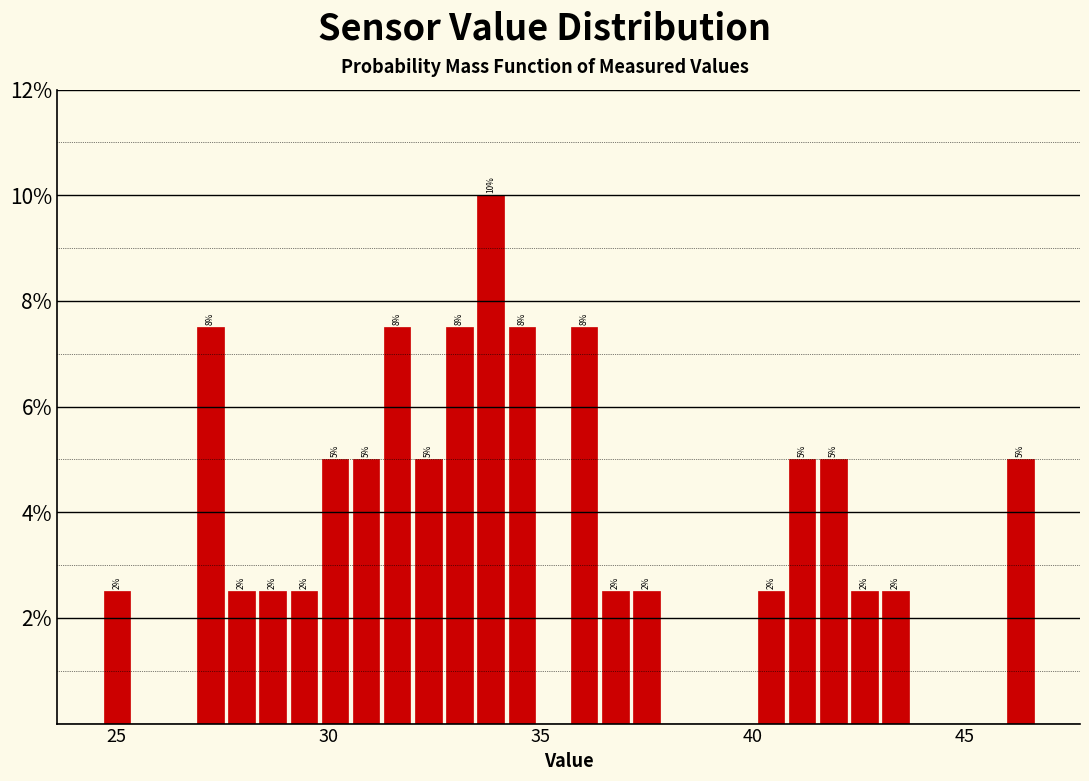

Read against the x-axis, roughly where is the centre of the tallest bar?

34.0